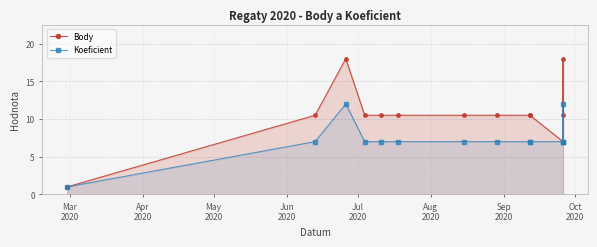

Is the value of Body at 10 greater than the value of Koeficient at May
2020?

No